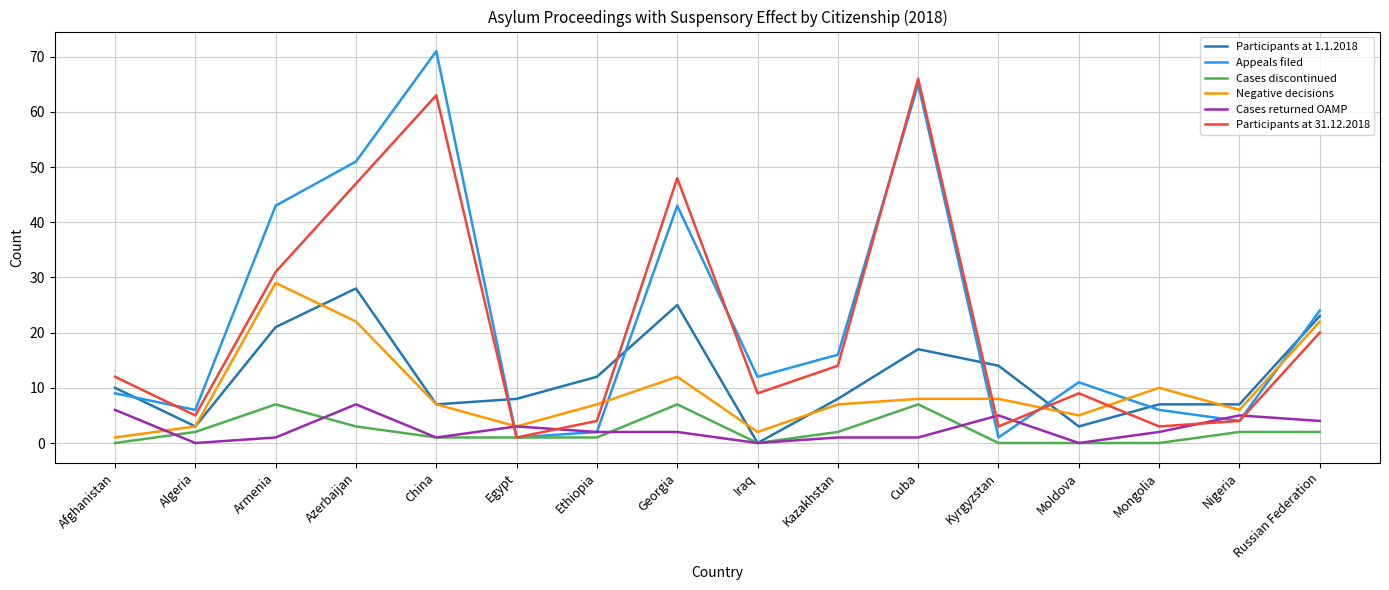

What position from the right is Algeria?

15